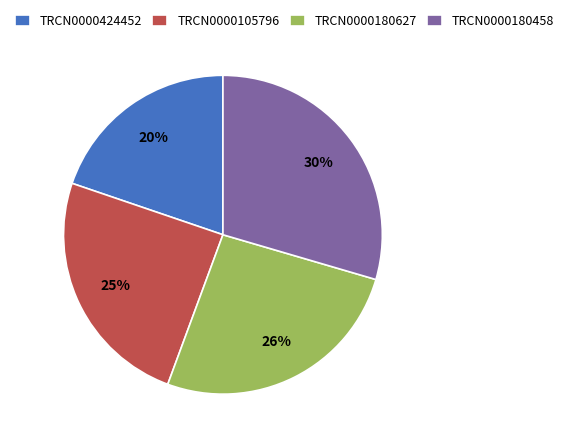

True or false: TRCN0000105796 accounts for 25% of the total.

True